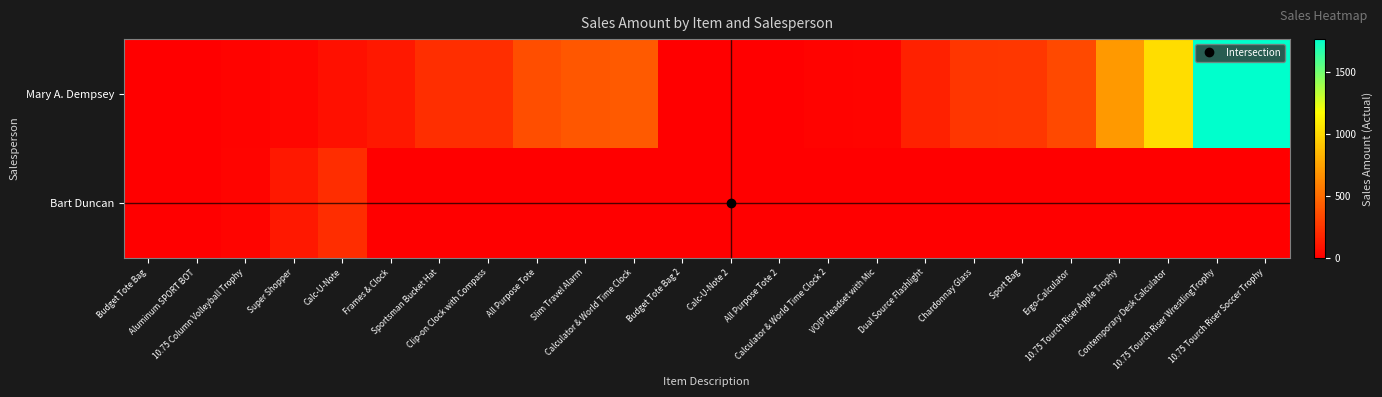

Rank the series by their maximum value, from highest to lowest.

Mary A. Dempsey, Bart Duncan